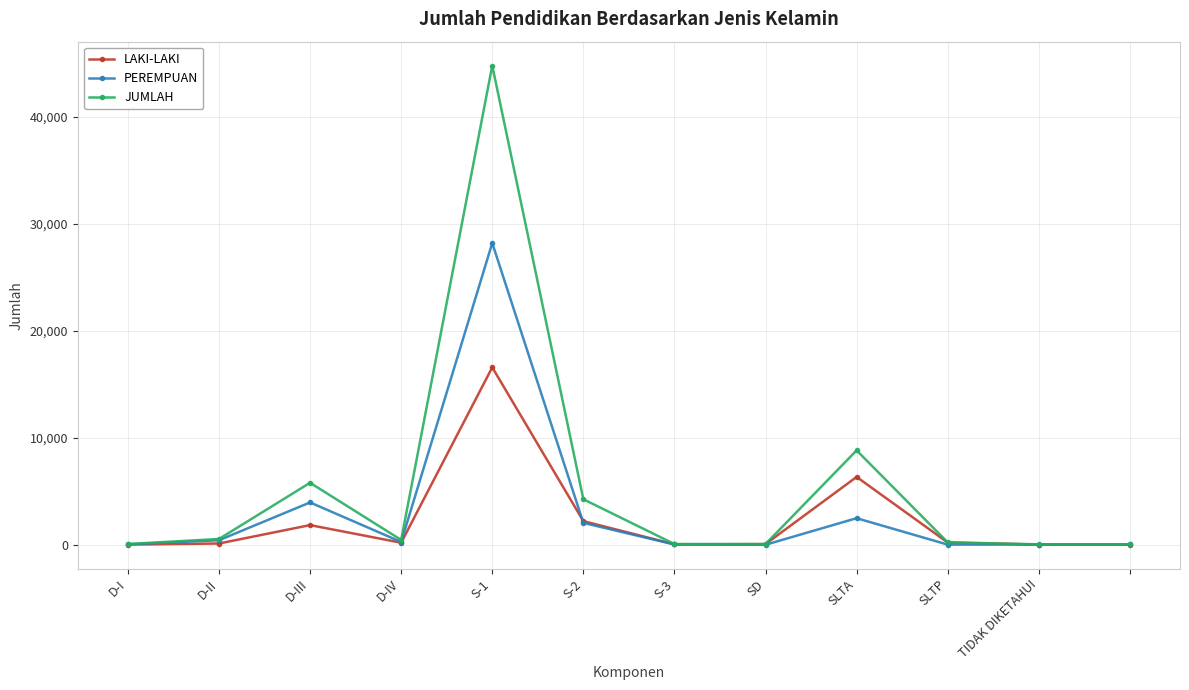

Which series has the largest total across all categories?

JUMLAH